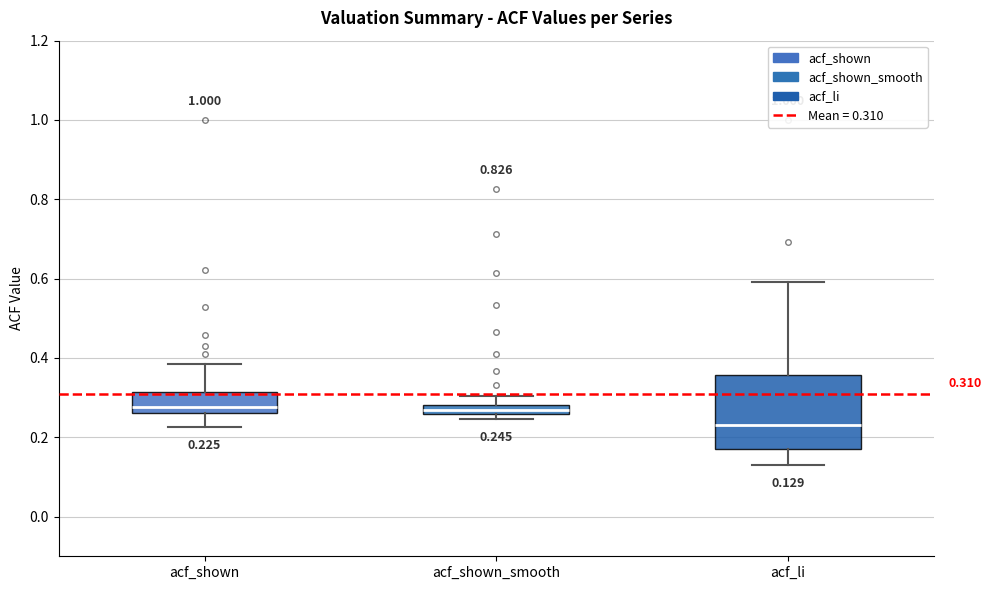

Which box's median line is the lowest?

acf_li